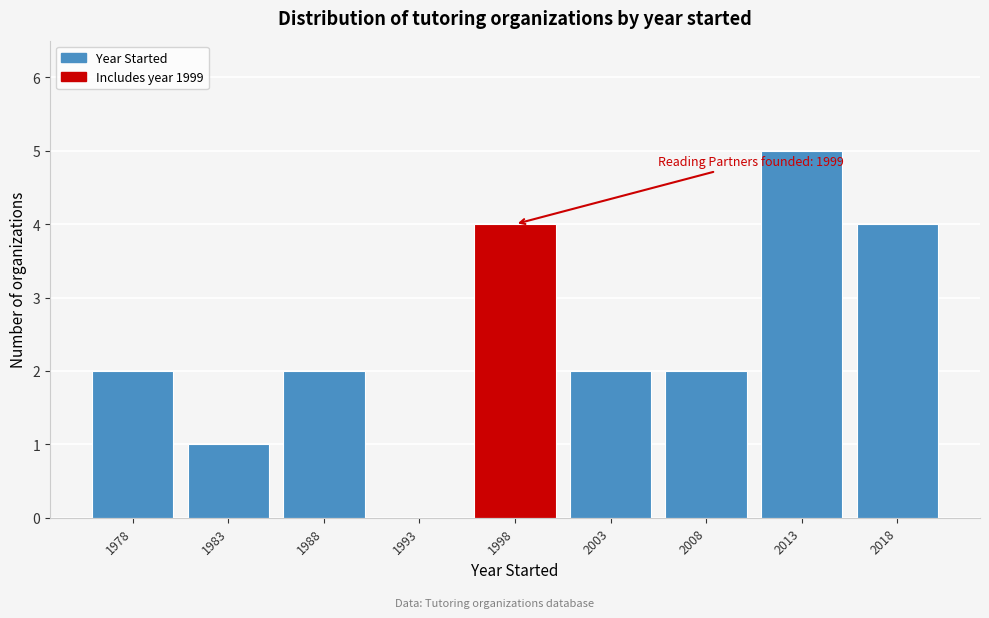

Reading left to right, list all the values displayed in this chart.

1978=2	1983=1	1988=2	1993=0	1998=4	2003=2	2008=2	2013=5	2018=4